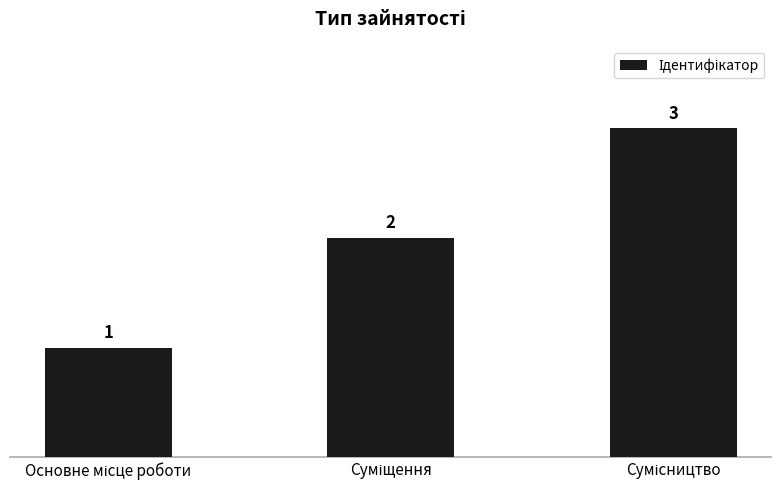

How many values are below 2?

1